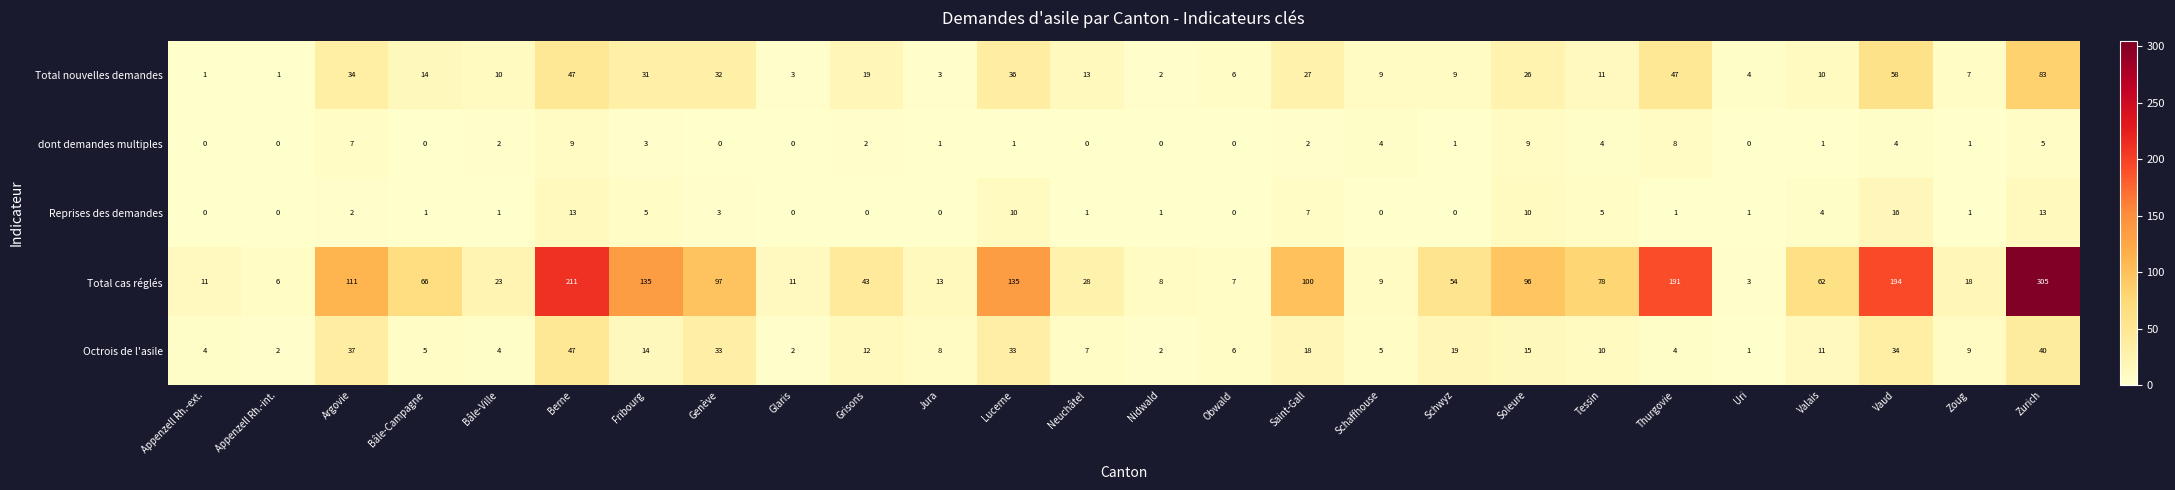

Rank the series by their maximum value, from highest to lowest.

Total cas réglés, Total nouvelles demandes, Octrois de l'asile, Reprises des demandes, dont demandes multiples